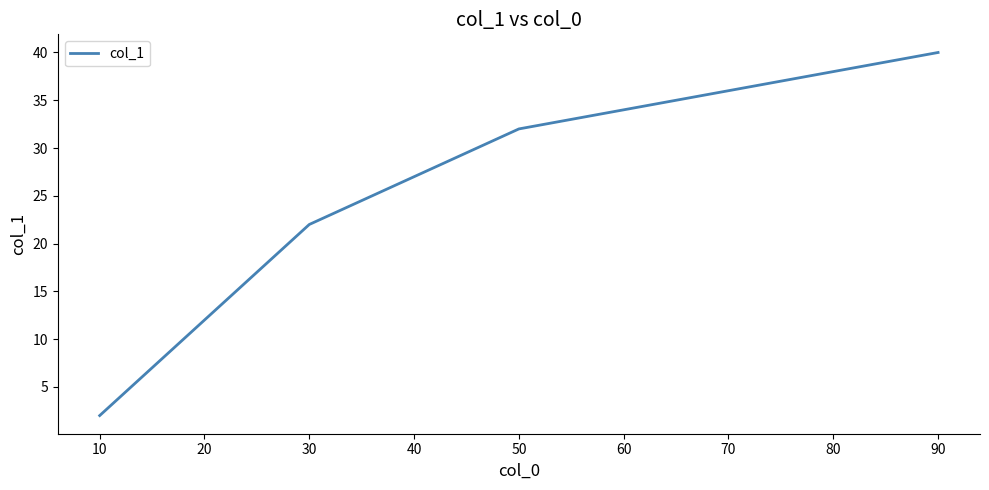

What is the difference between the maximum and minimum values?

38